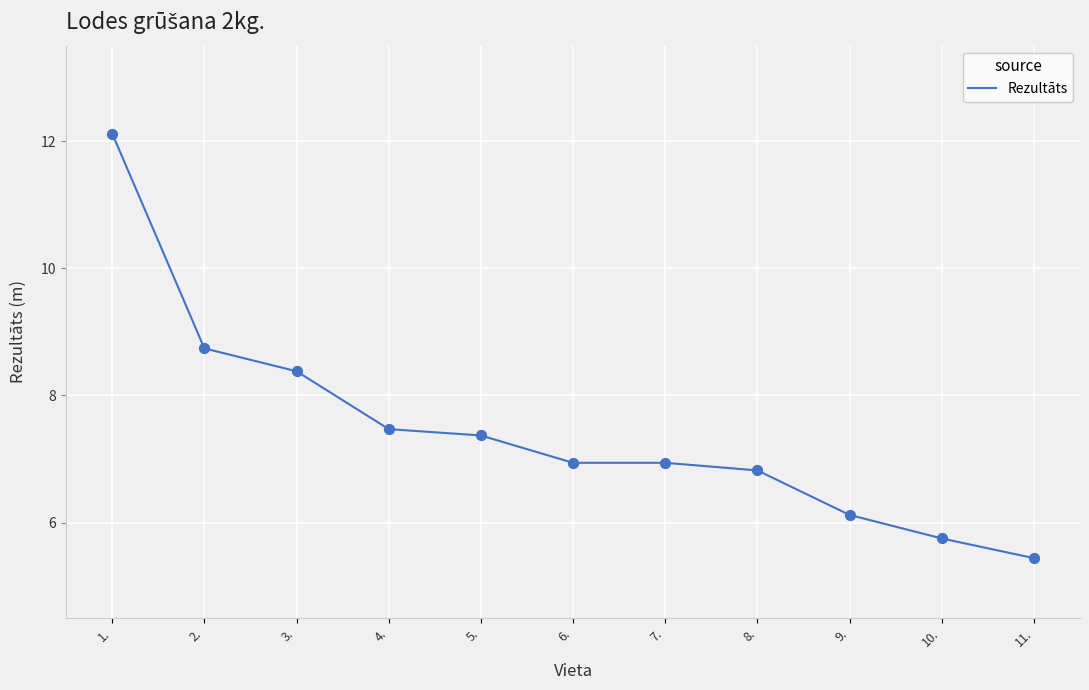

Between 11. and 6., which is larger?

6.